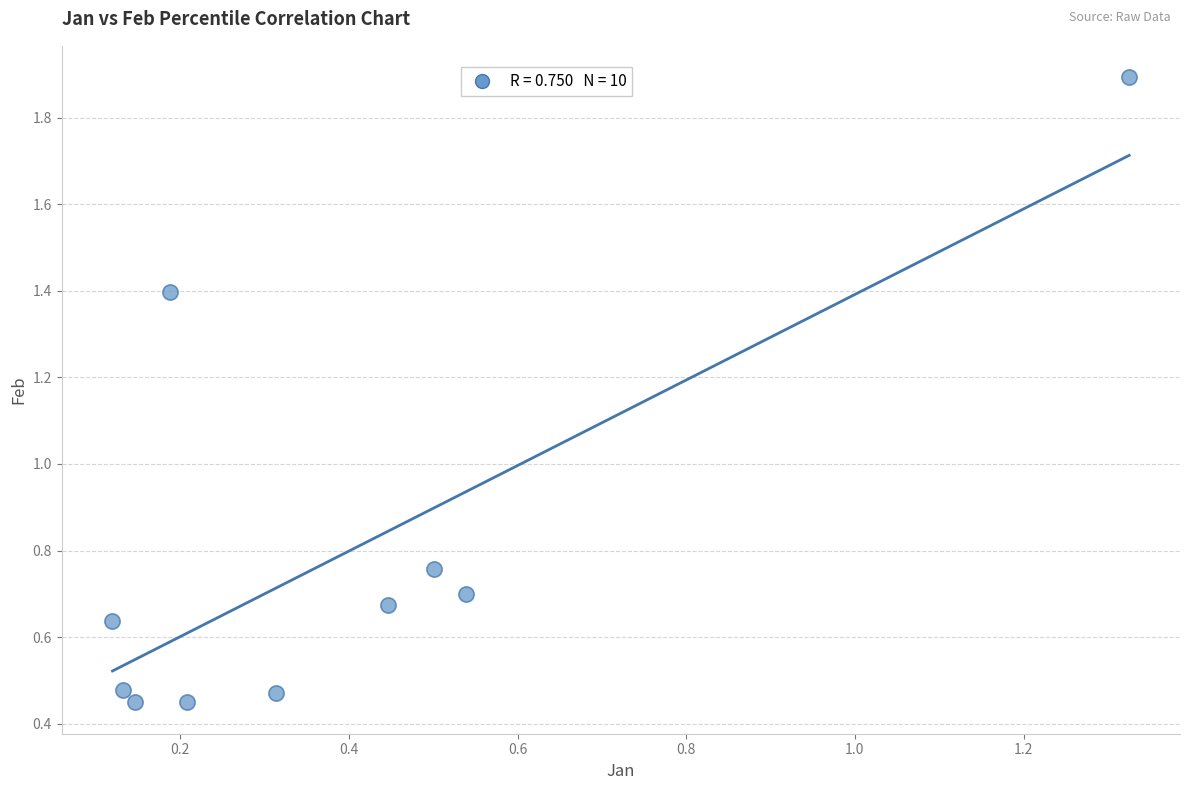

What is the range of Y values (max minus min)?

1.4